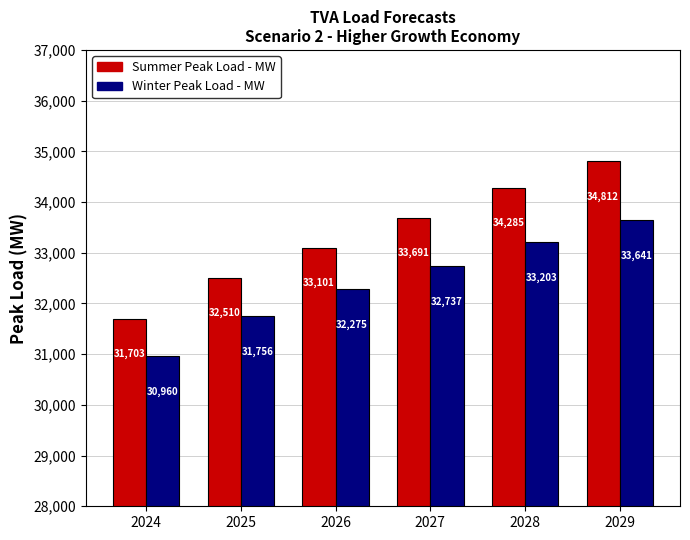

What is the spread (max minus min) of values at 2025?

754.4